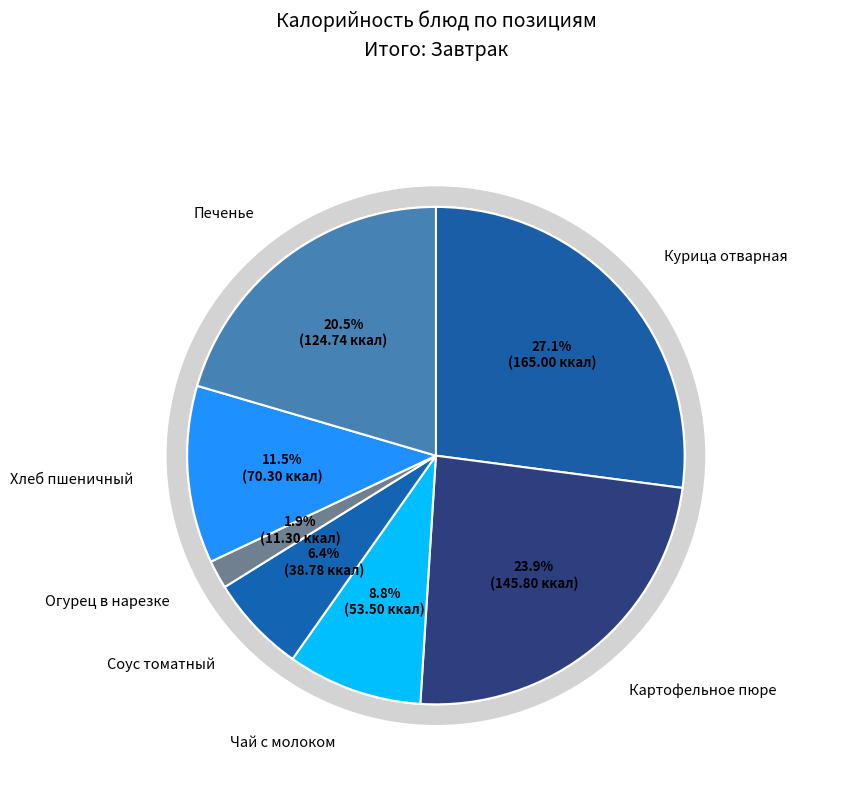

Which category has the smallest portion of the pie?

Огурец в нарезке